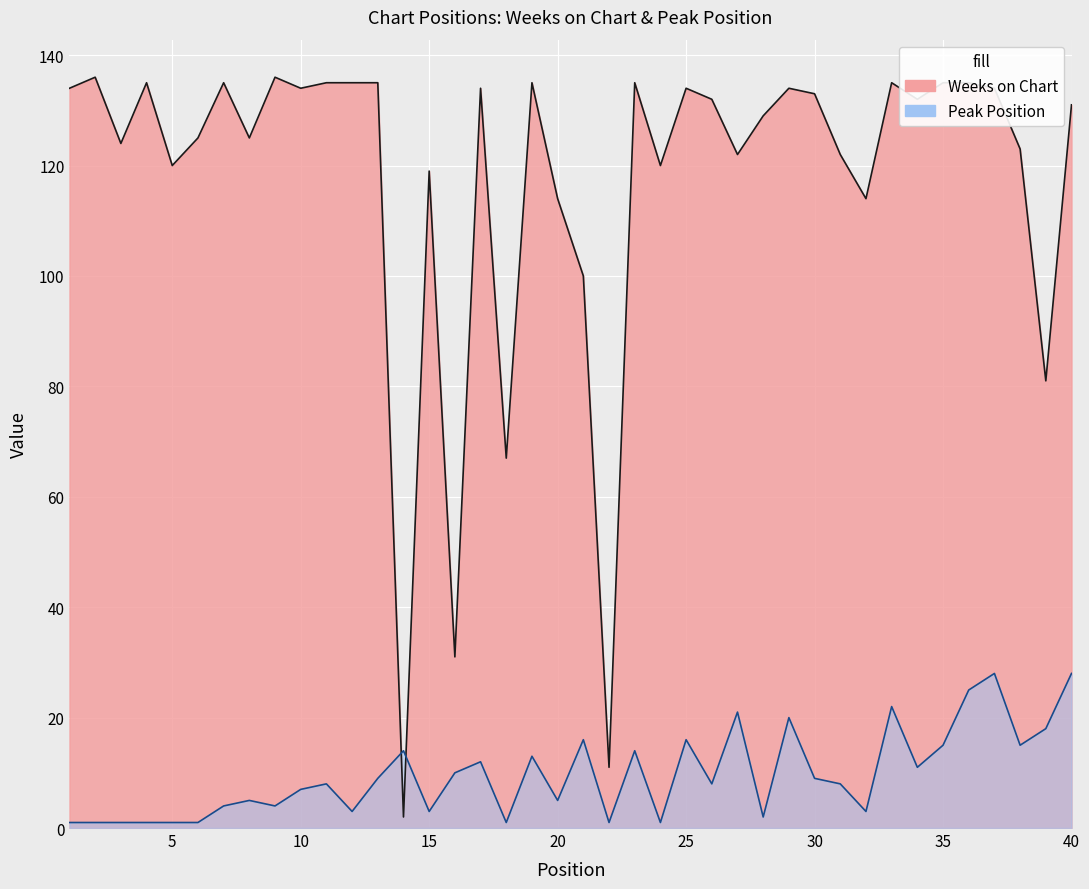

The Weeks on Chart series shows 186 at 32. True or false?

False